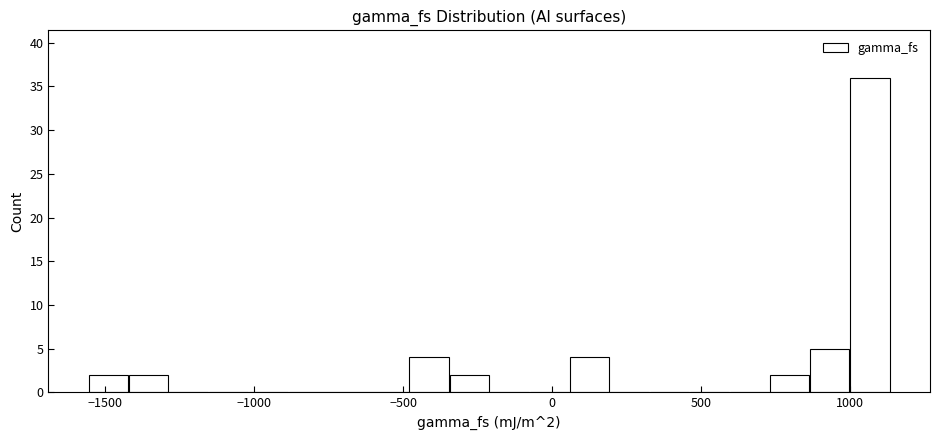

Read against the x-axis, roughly where is the centre of the tallest bar?

1050